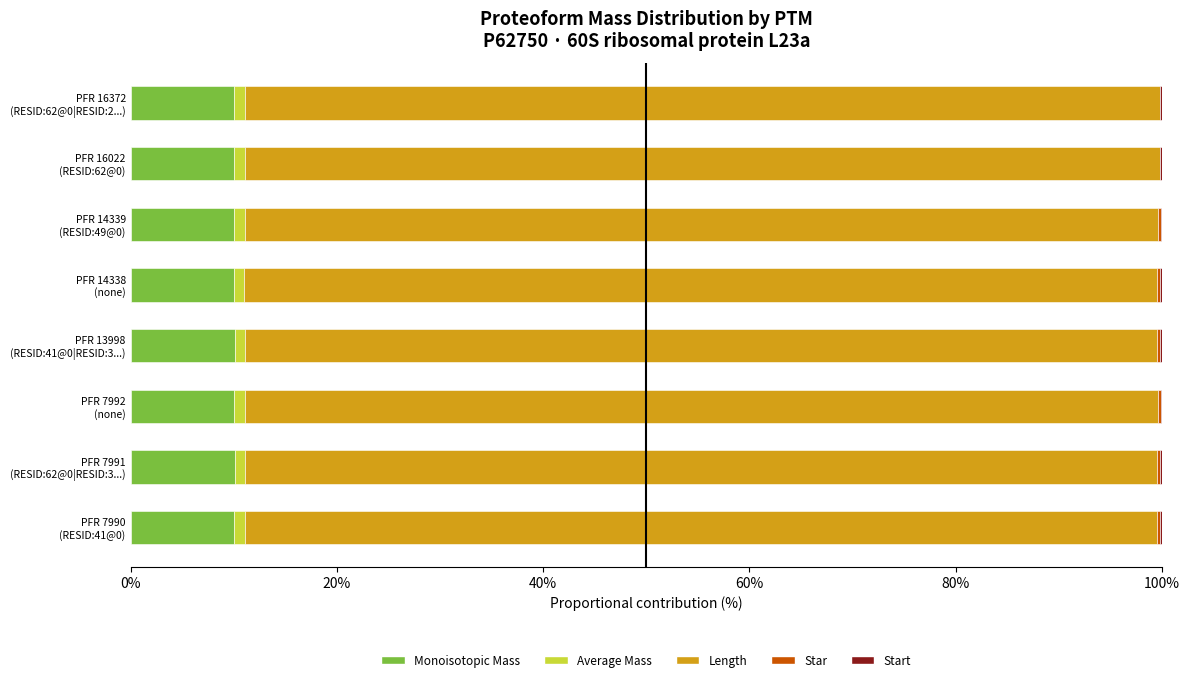

What is the highest value of the Monoisotopic Mass series?

10.1